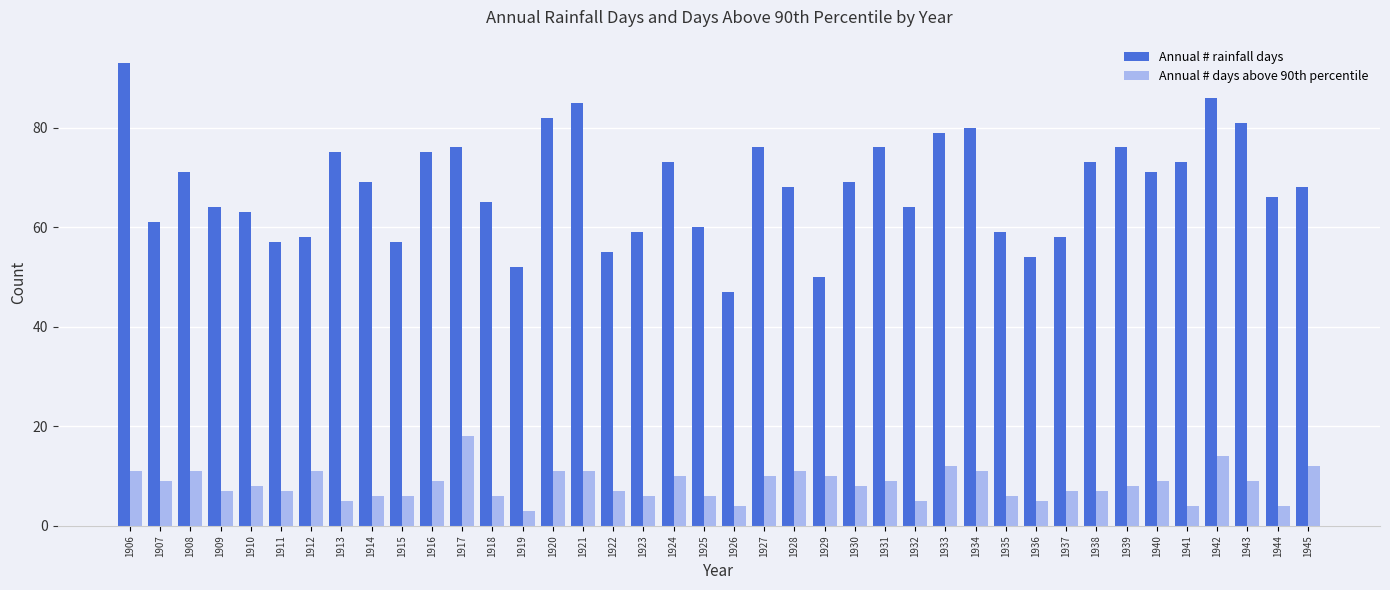

What is the smallest value displayed?

3